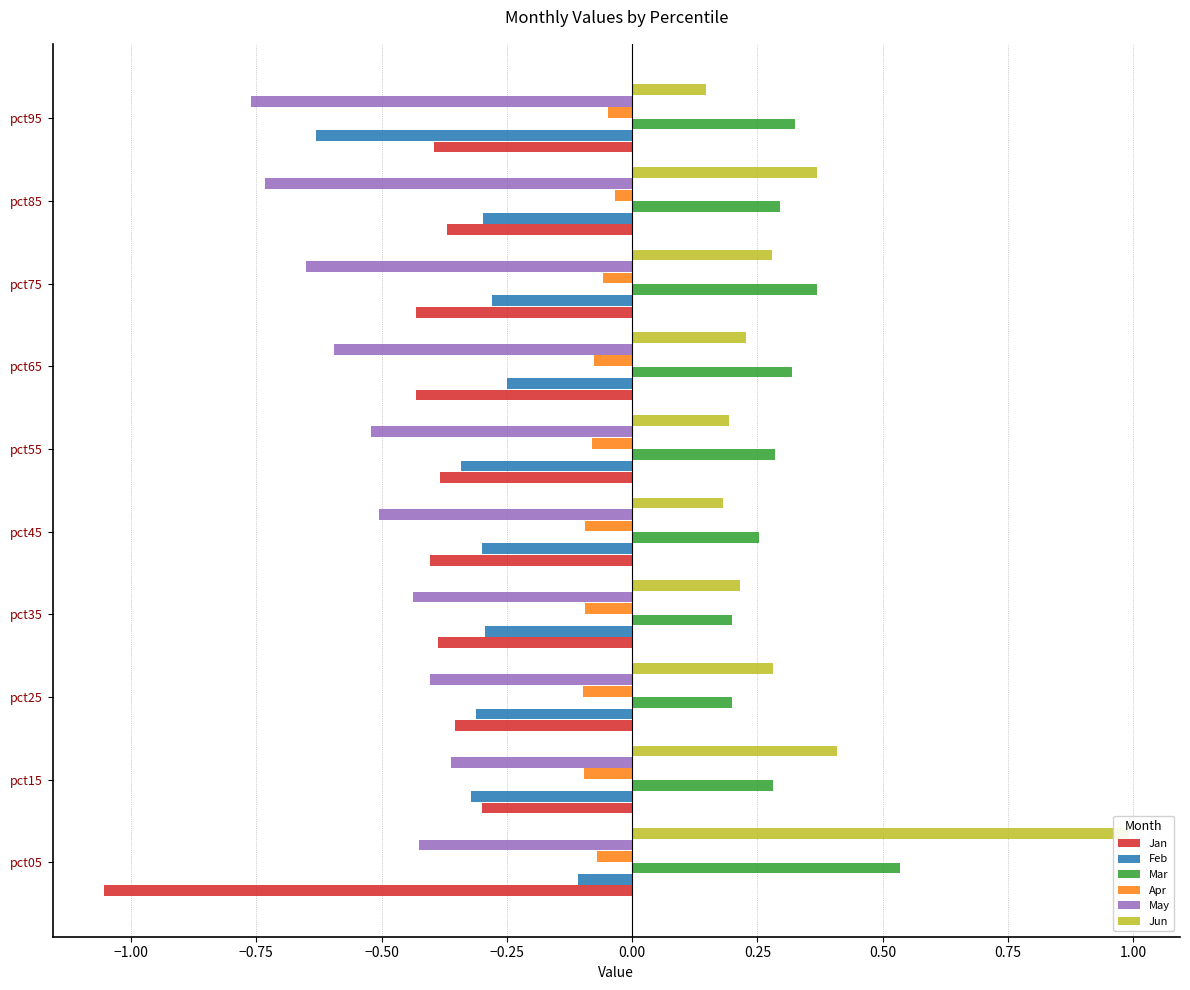

True or false: May has a value of -1.2 at pct85.

False